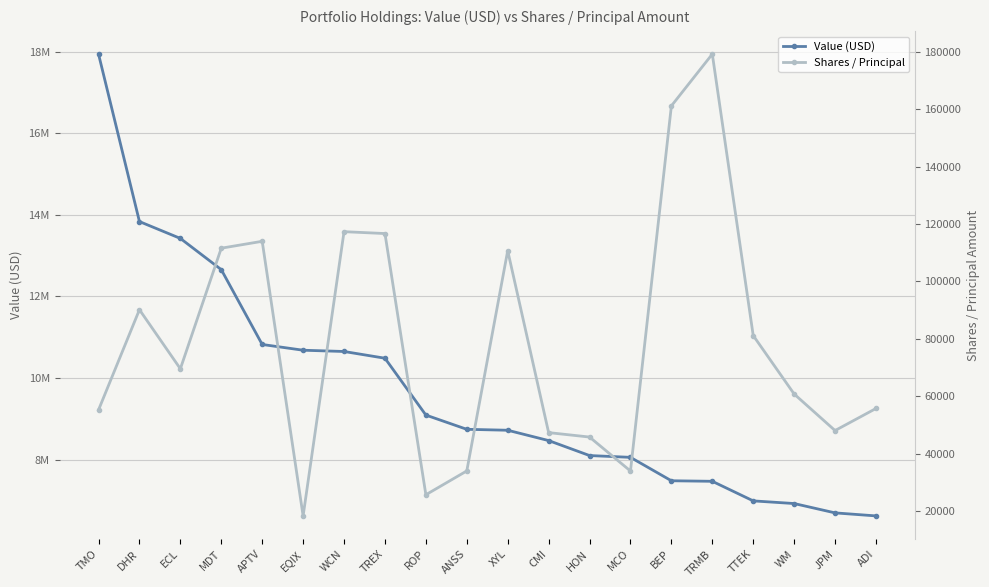

At how many categories does at least one series exceed 12548021?

4